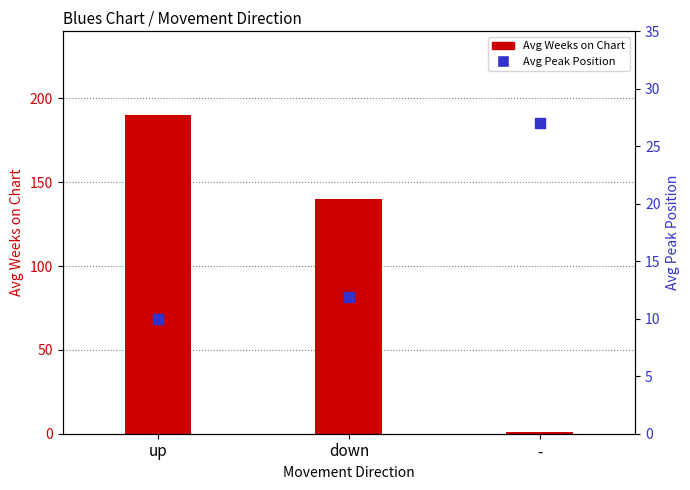

What is the total value across all series at -?

28.0